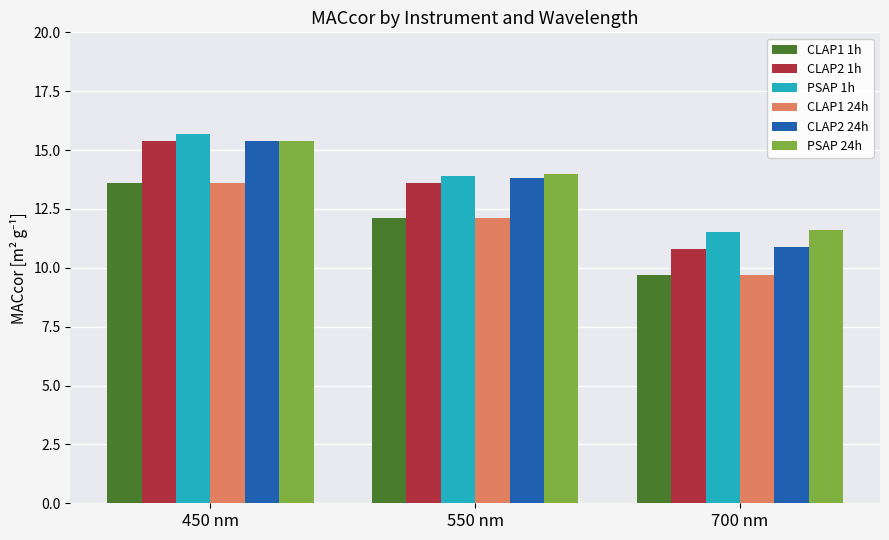

Reading left to right, list all the values displayed in this chart.

CLAP1 1h: 13.6	12.1	9.7
CLAP2 1h: 15.4	13.6	10.8
PSAP 1h: 15.7	13.9	11.5
CLAP1 24h: 13.6	12.1	9.7
CLAP2 24h: 15.4	13.8	10.9
PSAP 24h: 15.4	14.0	11.6